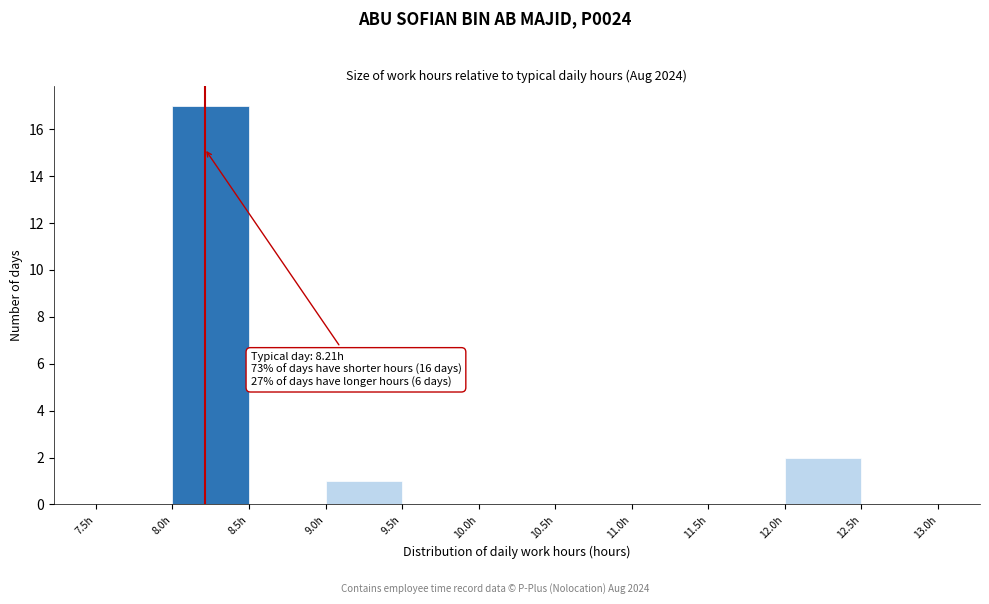

Over which range of the x-axis is the bar tallest?

8.0 to 8.5